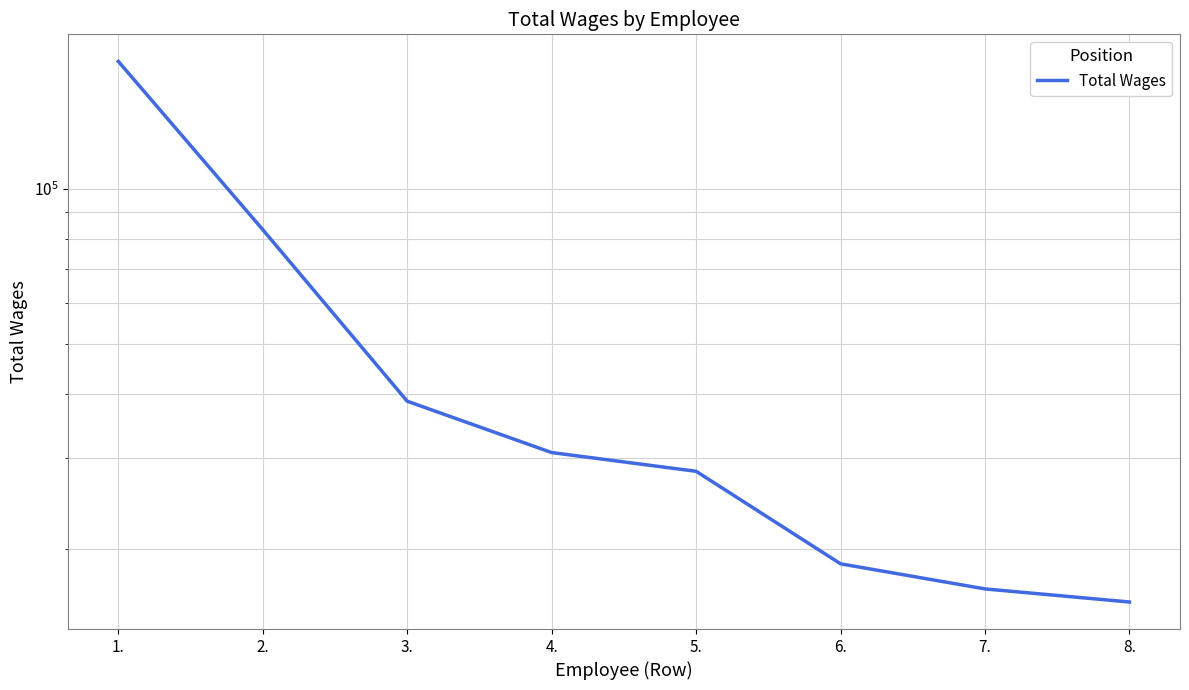

What position from the left is 2.?

2